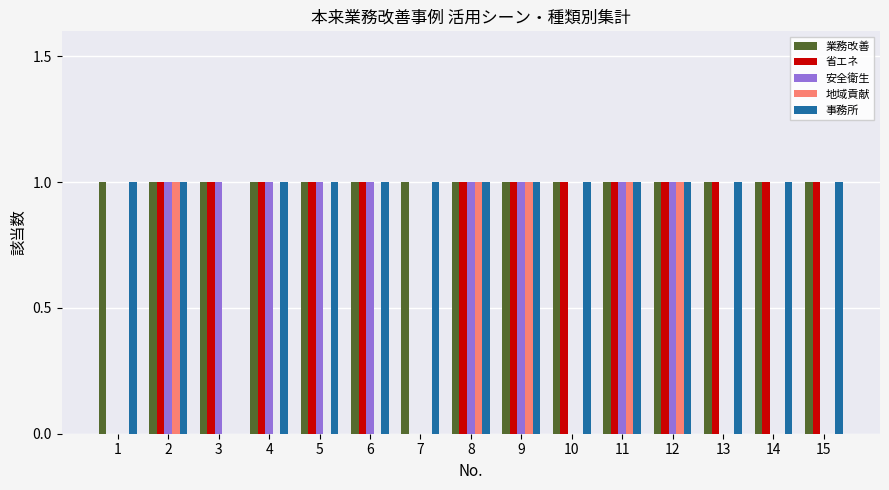

Which series changed the most between 5 and 9?

地域貢献